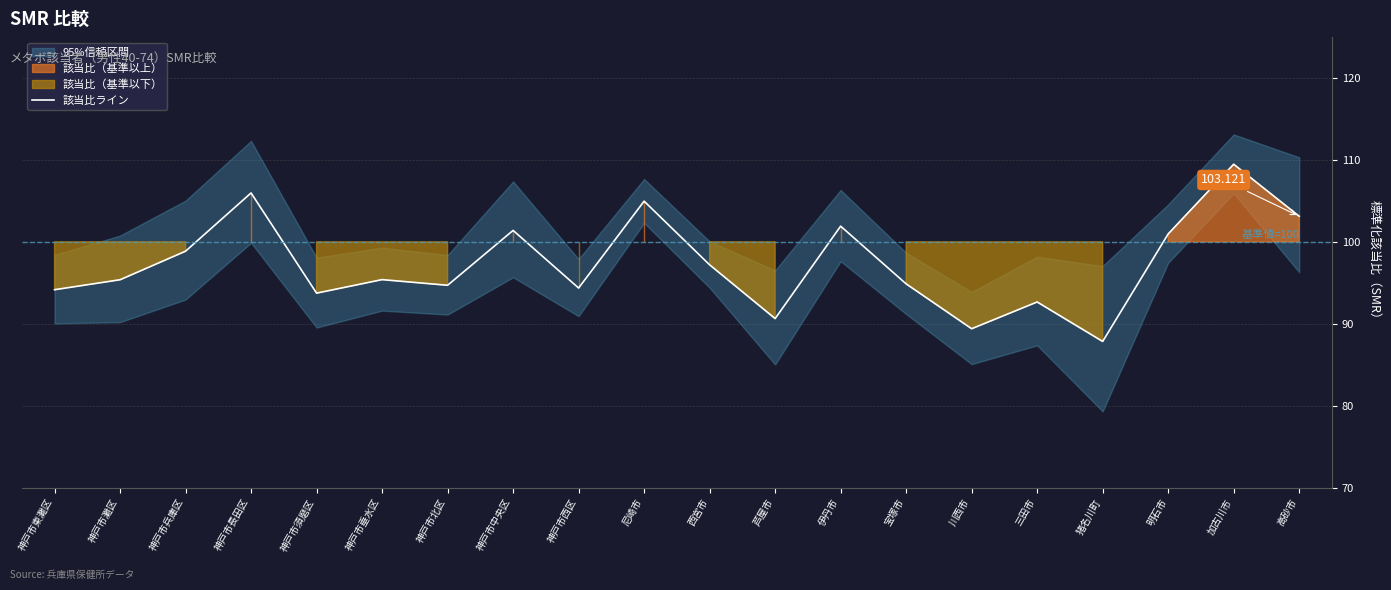

How many data points are above 95?

11